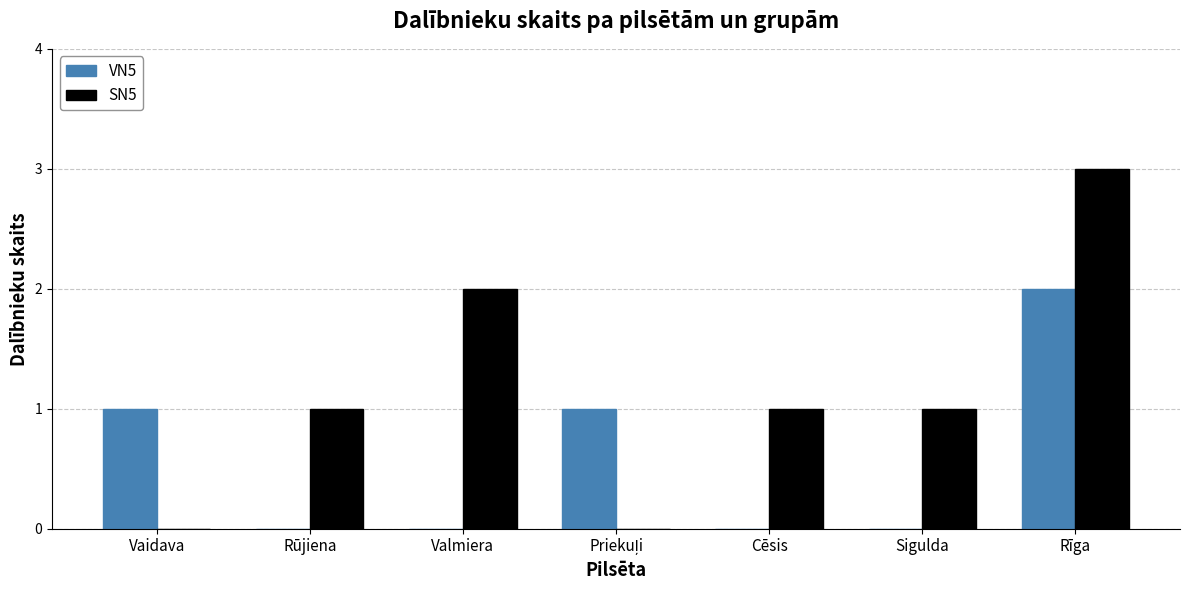

Read the SN5 value at Valmiera.

2